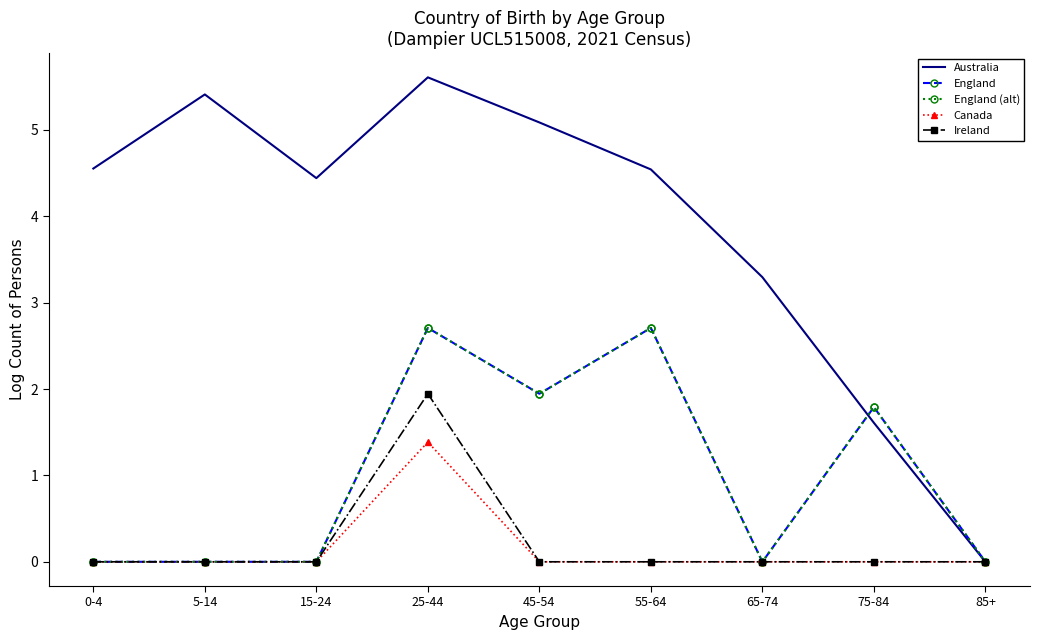

What is the label of the 5th point from the right?

45-54